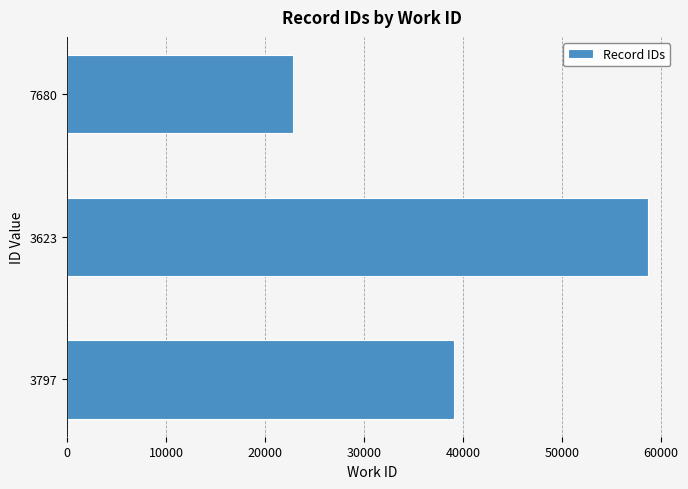

Between 3797 and 3623, which is larger?

3623